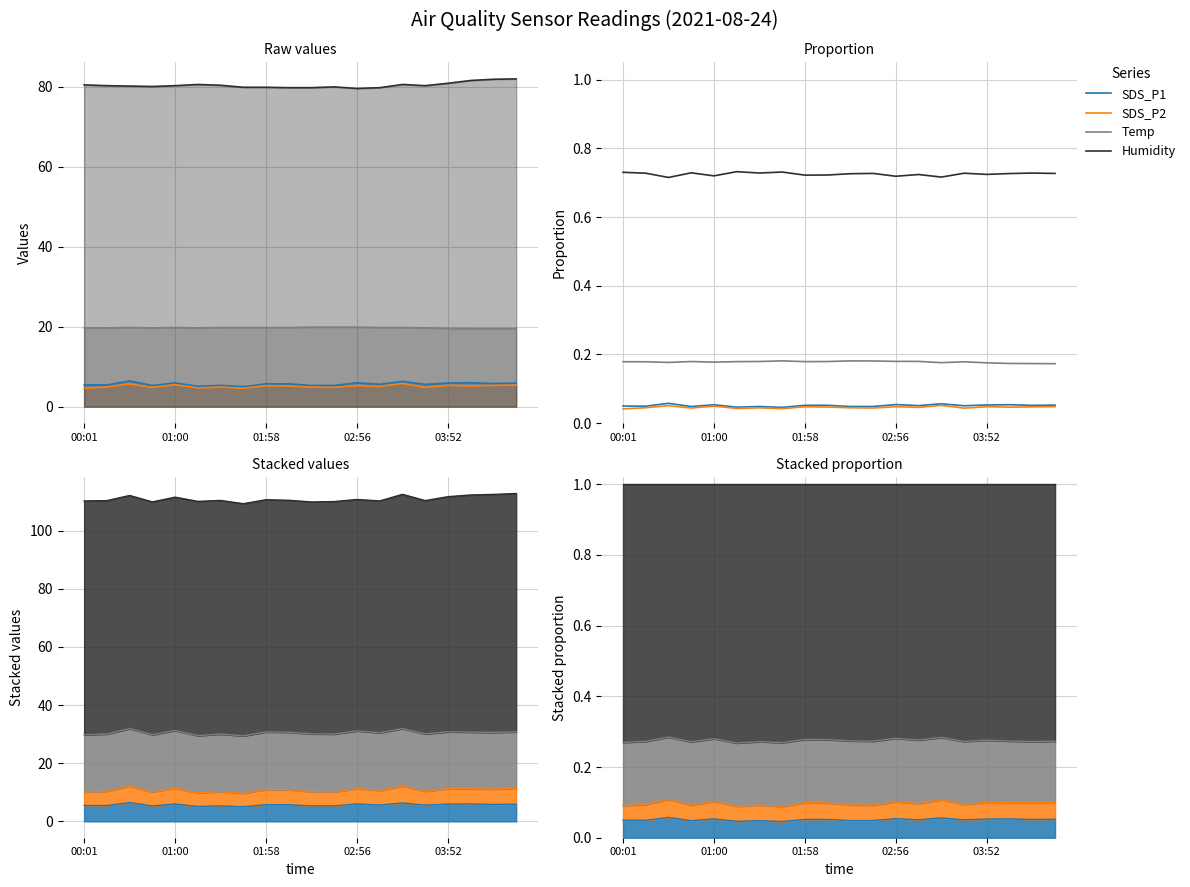

List the series in order of their peak value, lowest first.

SDS_P2, SDS_P1, Temp, Humidity